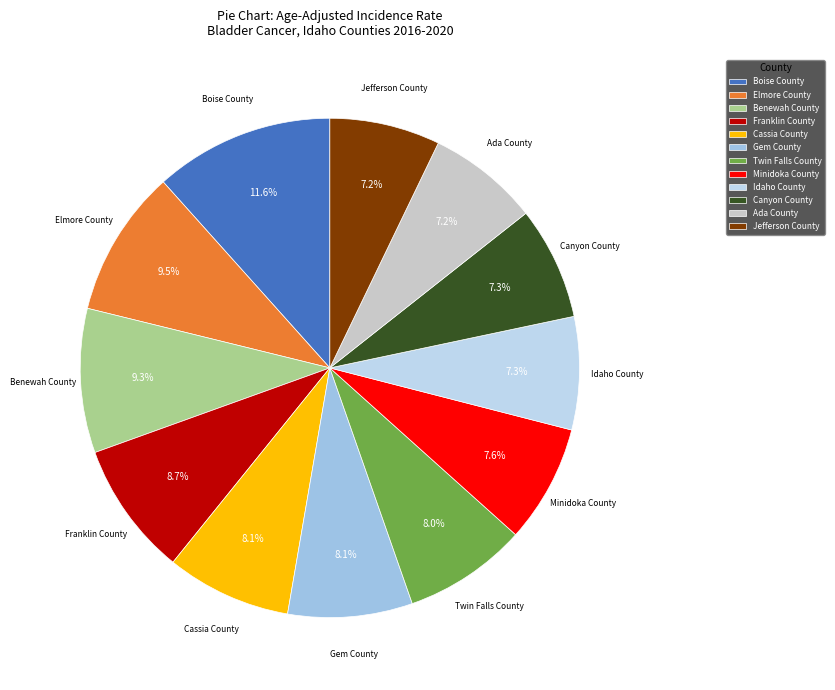

To the nearest percent, what portion does Twin Falls County represent?

8%